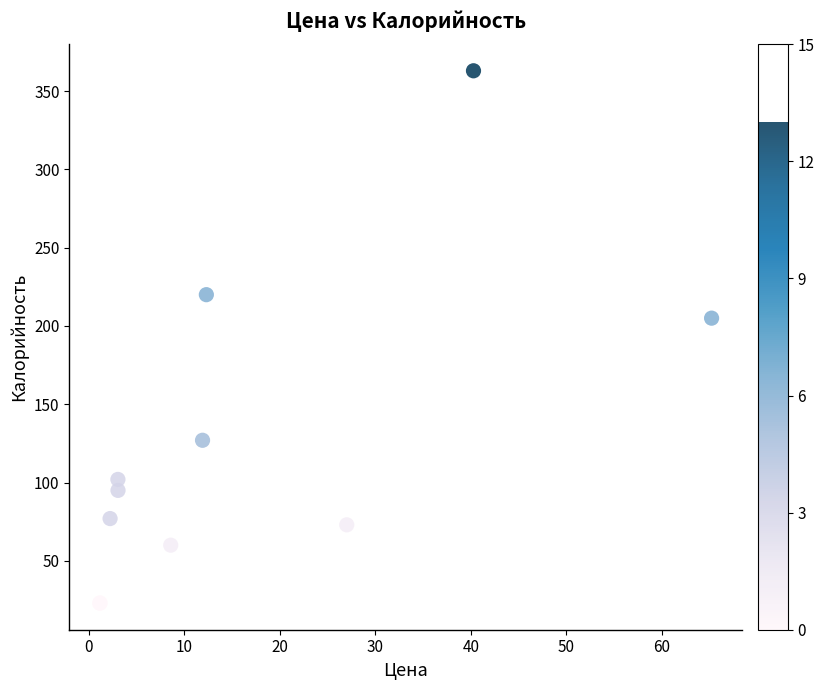

What Y value in the scatter plot is closest to 193?

205